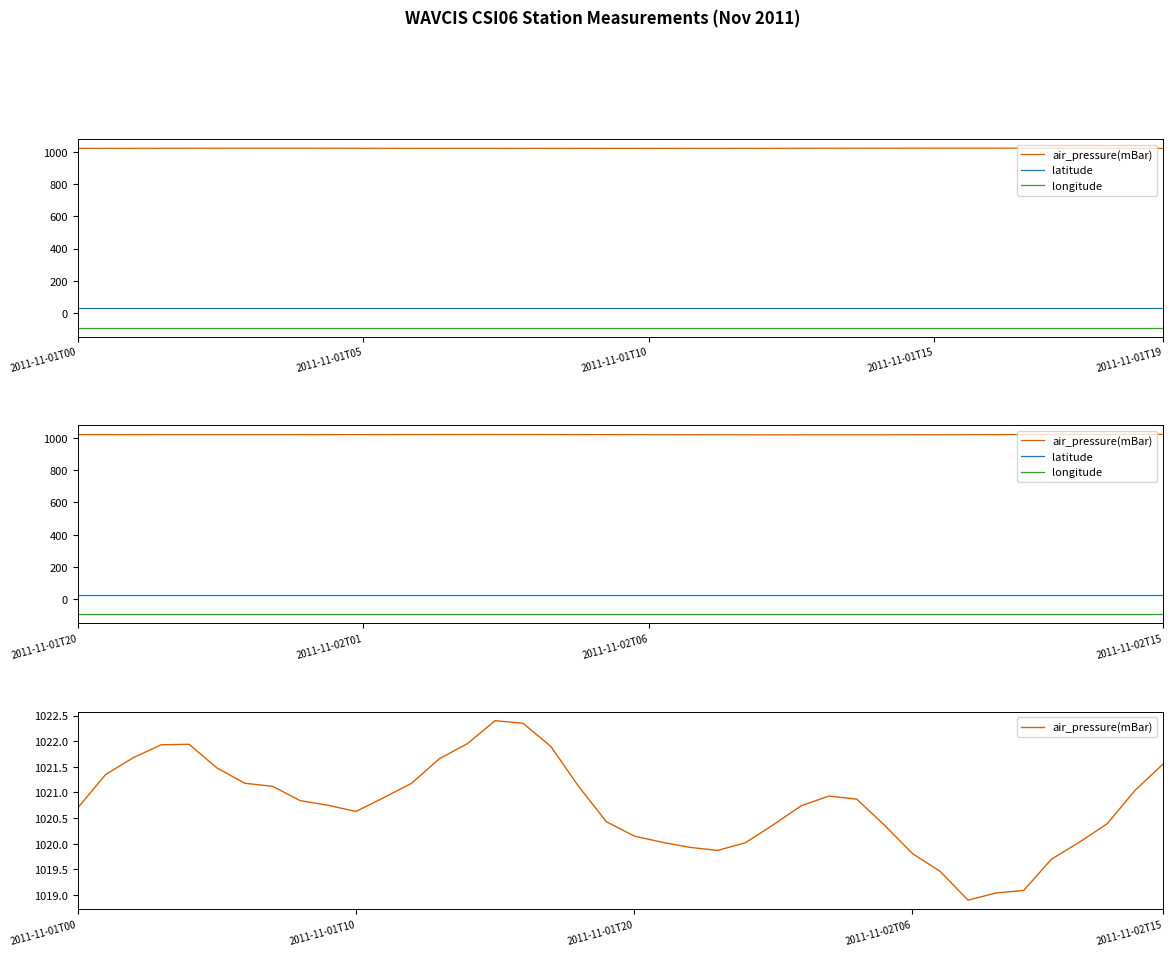

Is it true that air_pressure(mBar) equals 1021.4 at 2011-11-01T01?

True